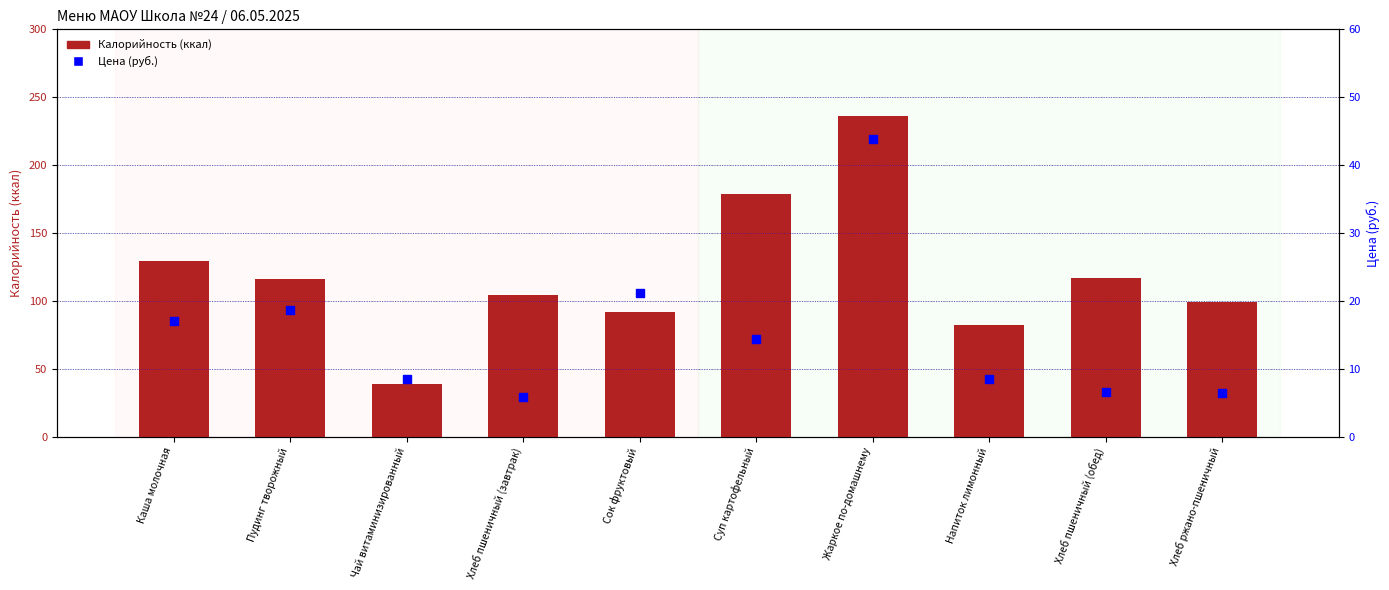

Which series has the widest spread of Y values?

Калорийность